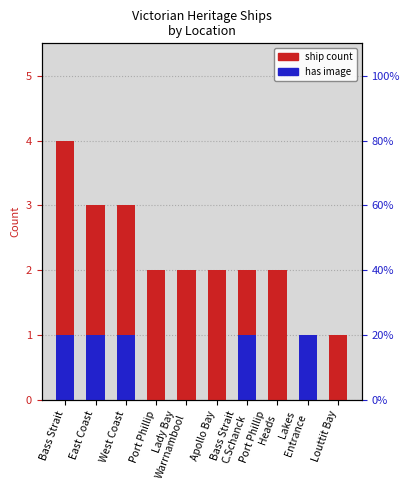

Is it true that ship count equals 2 at Port Phillip?

True